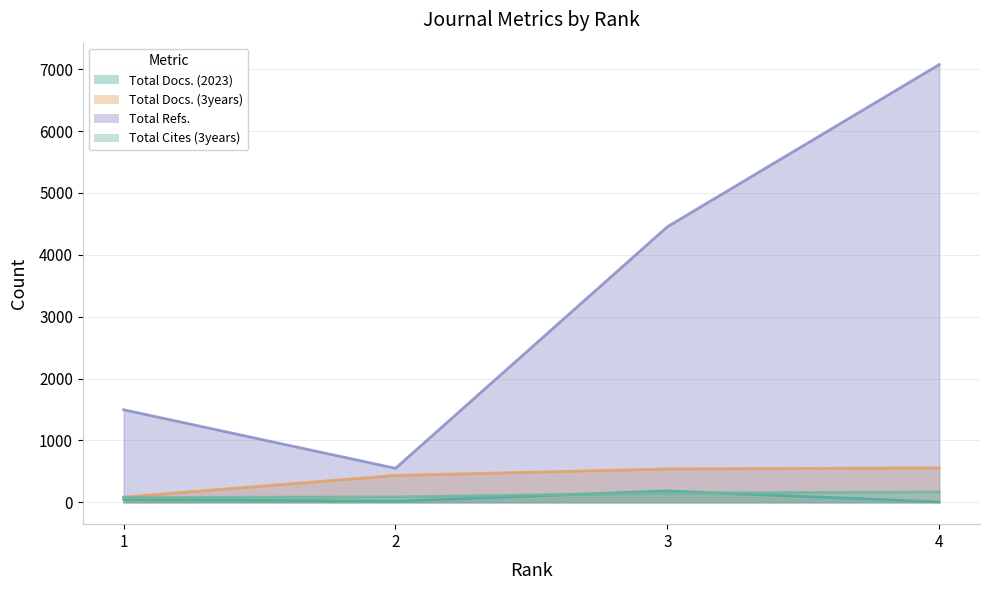

True or false: Total Cites (3years) and Total Refs. intersect in this chart.

False